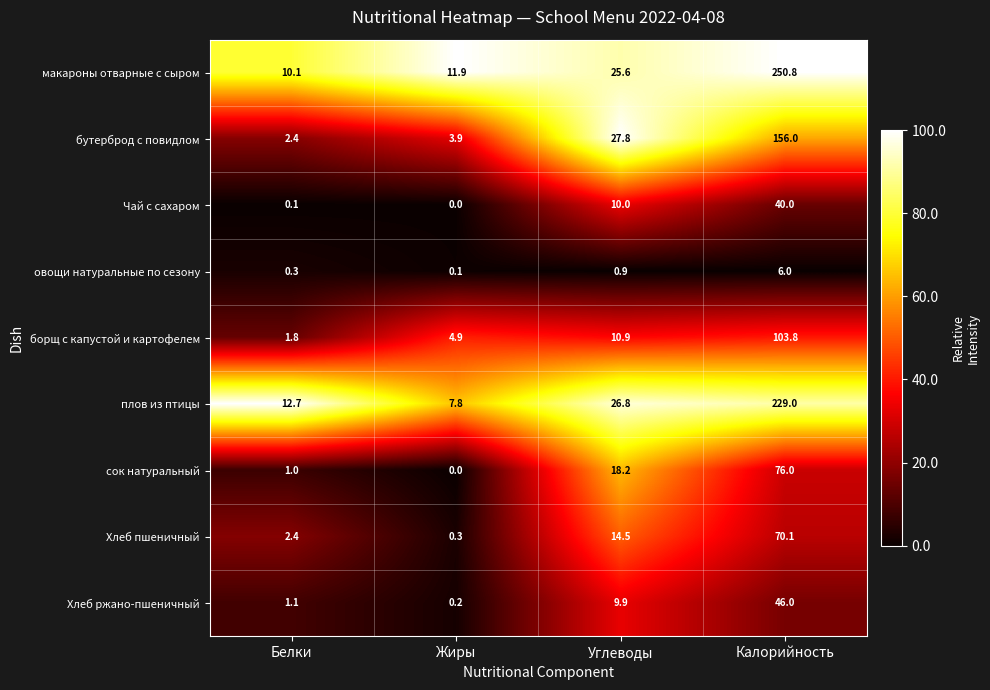

The value of макароны отварные с сыром at Углеводы is 25.6. True or false?

True